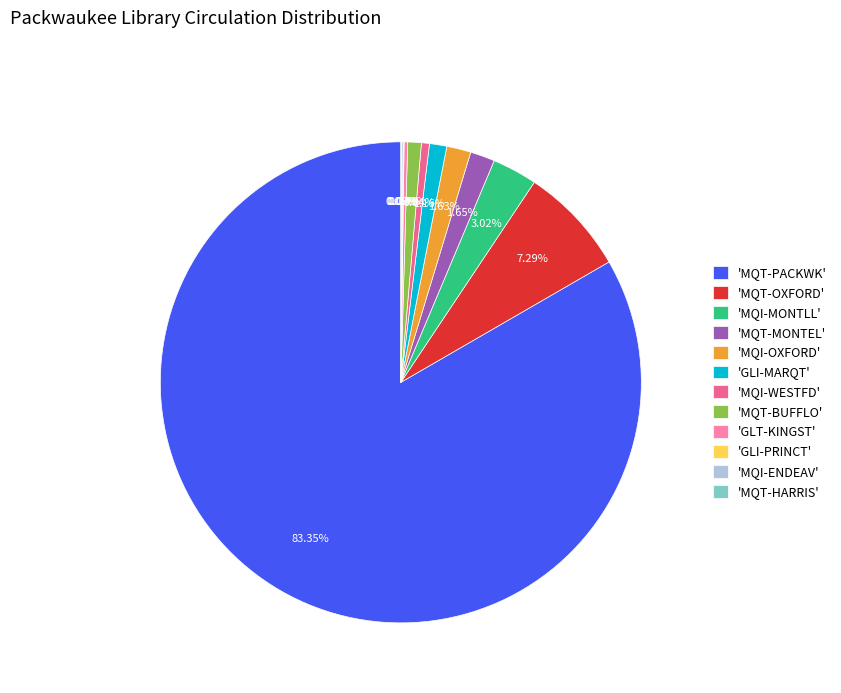

Is the sum of 'MQI-OXFORD' and 'GLI-MARQT' greater than half?

No